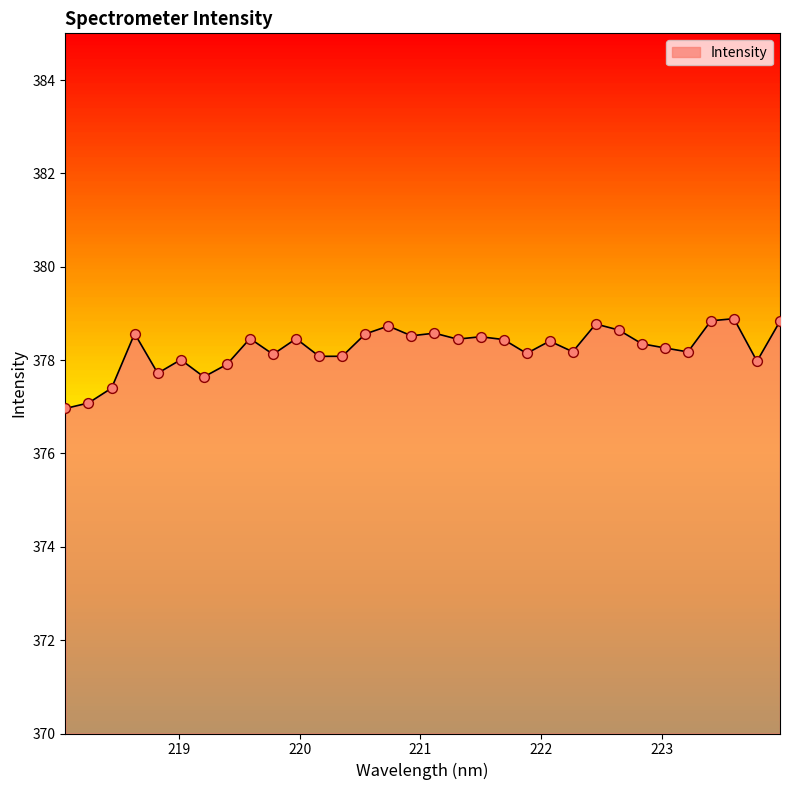

What is the difference between the maximum and minimum values?

1.9